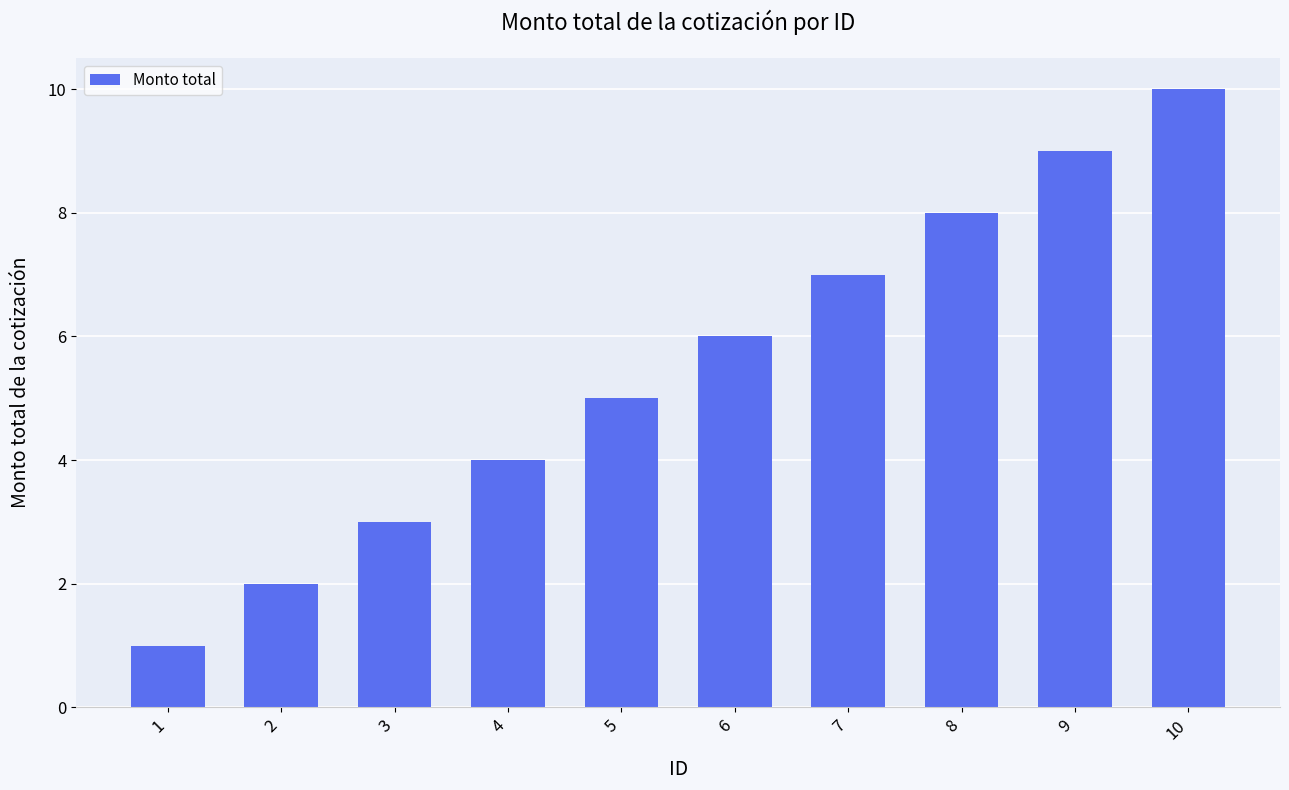

The chart shows a value of 3 at 4. True or false?

False